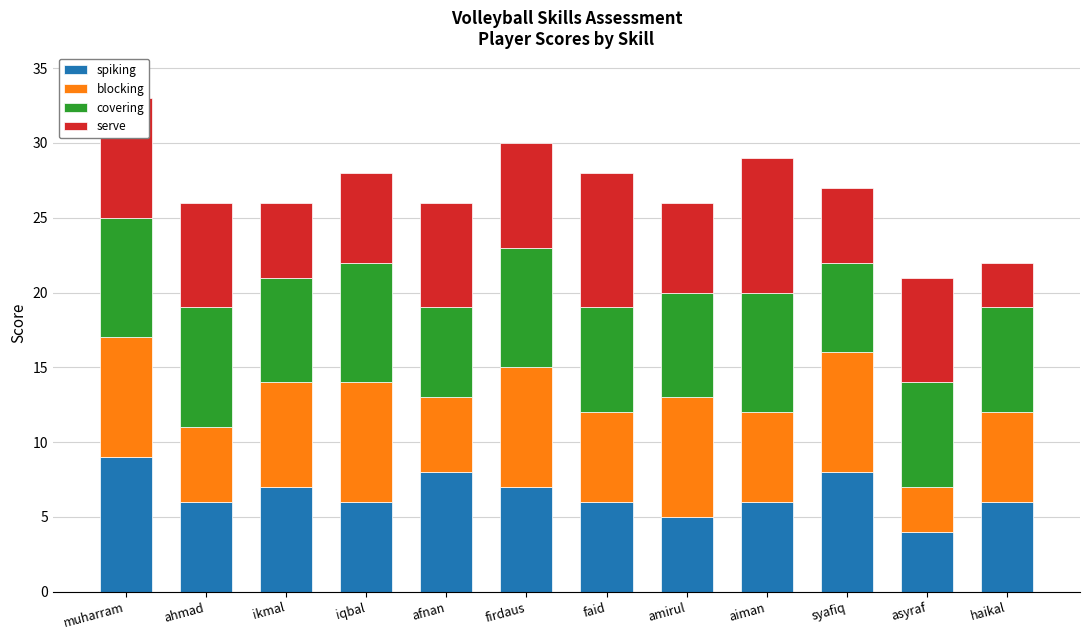

The spiking series shows 3 at faid. True or false?

False